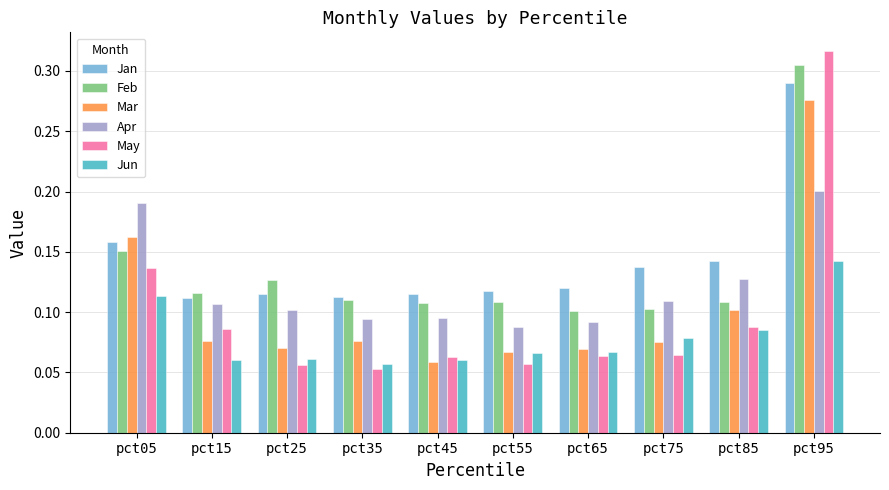

What are all the series names shown in the legend?

Jan, Feb, Mar, Apr, May, Jun